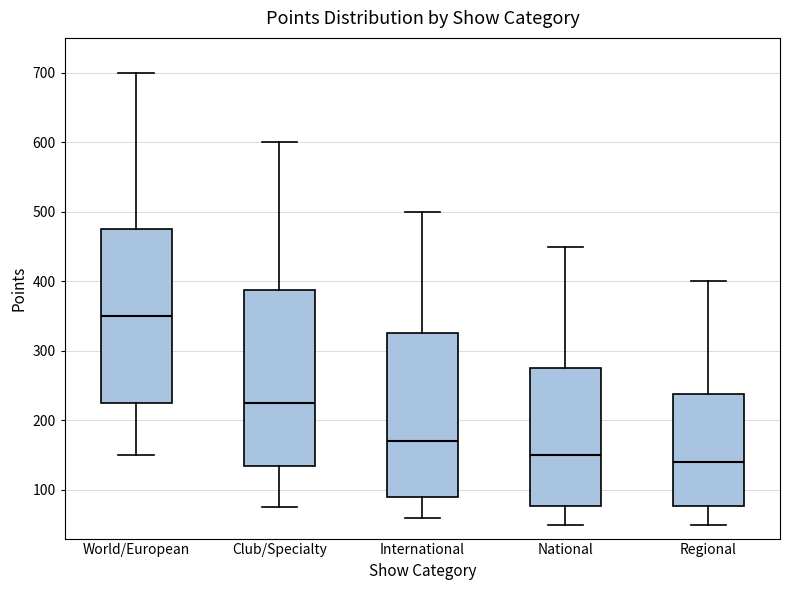

Which box's median line is the highest?

World/European